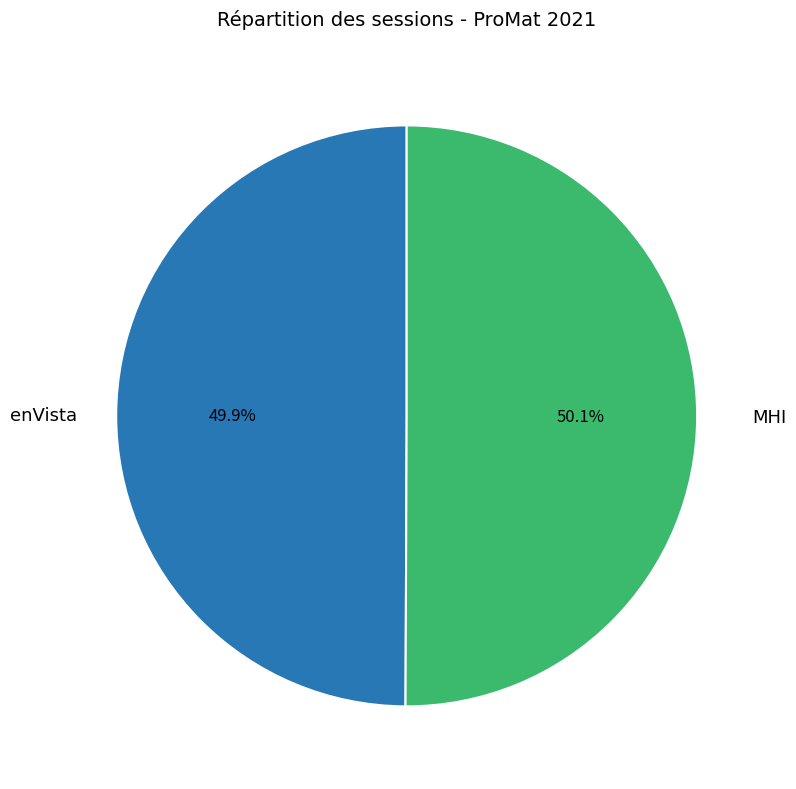

How many slices are in this pie chart?

2